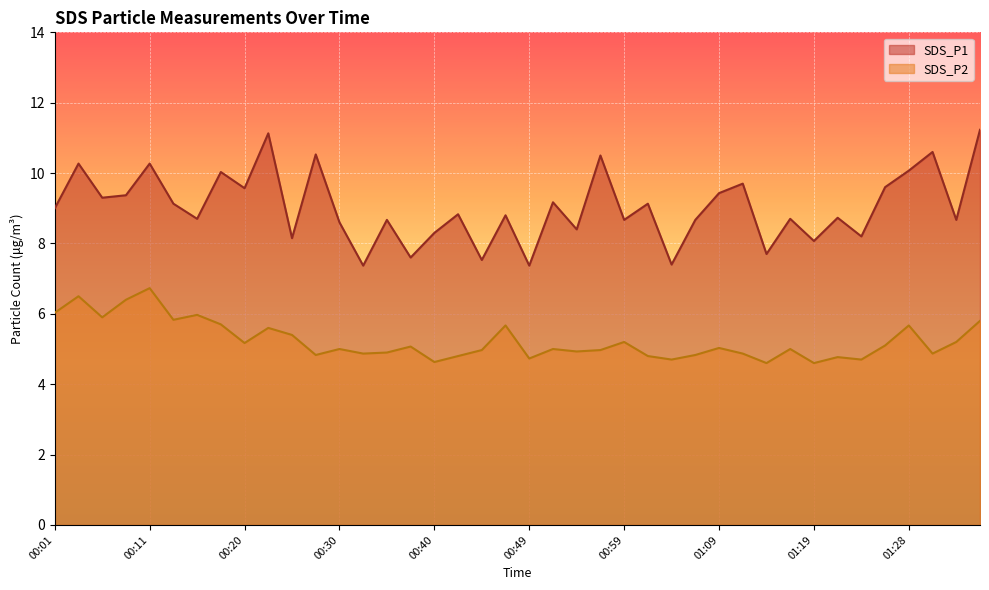

What is the average value of the SDS_P1 series?

9.0